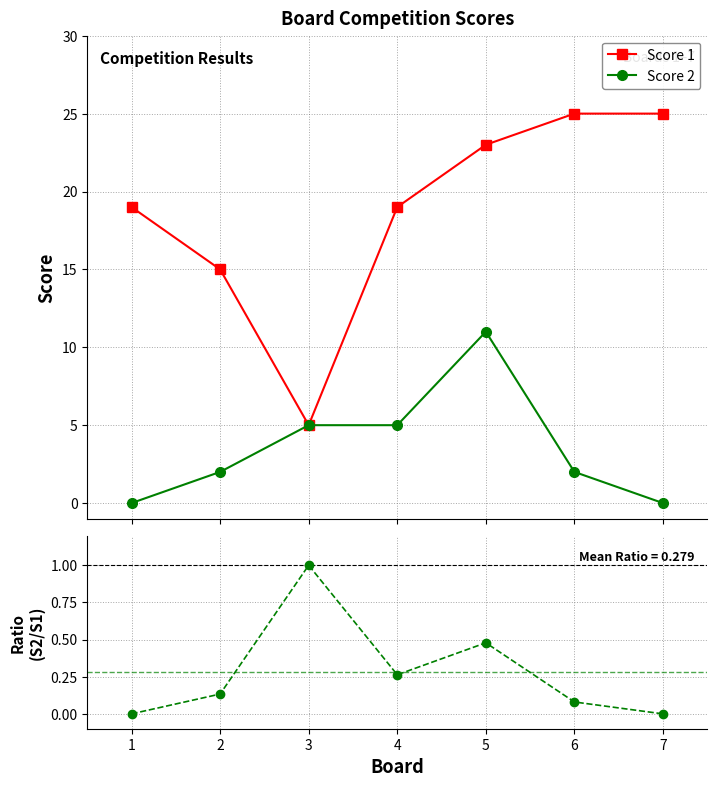

Is the value of Score 2 / Score 1 at 3 greater than the value of Score 2 at 7?

Yes